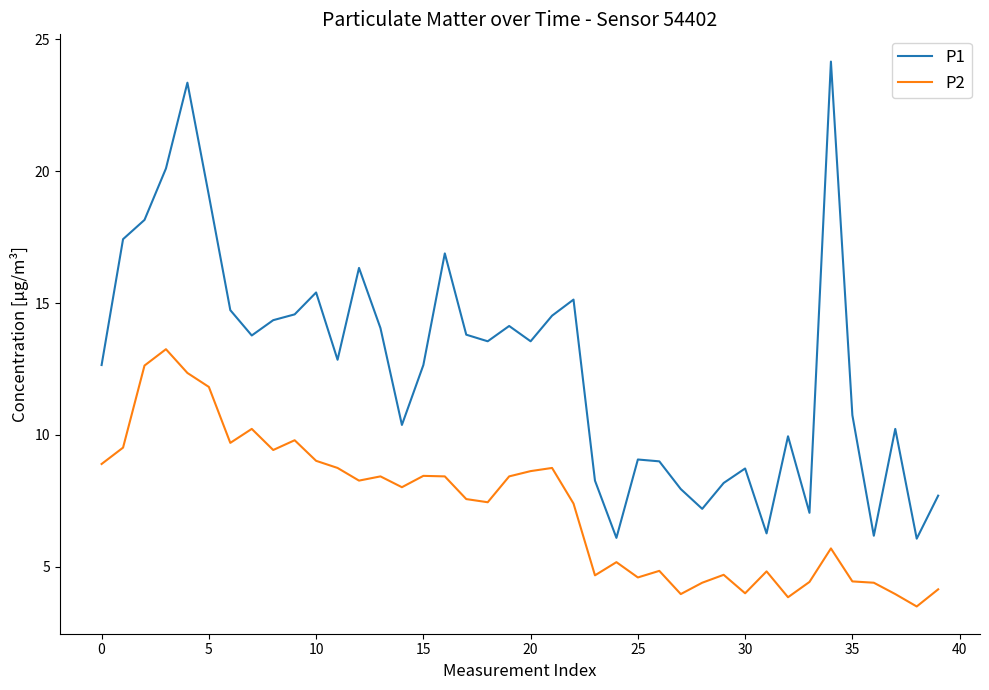

What is the lowest value of the P1 series?

6.1